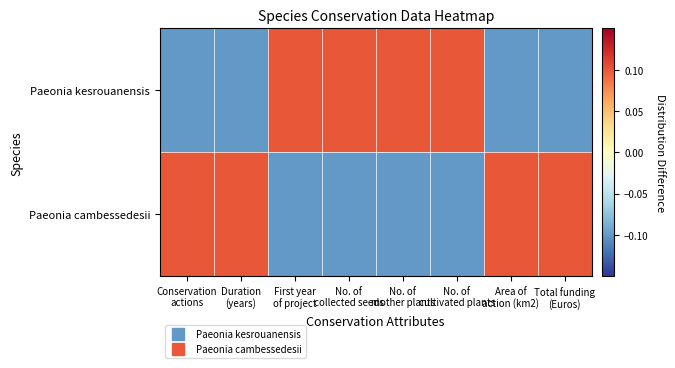

Which label corresponds to the largest value in the chart?

First year
of project